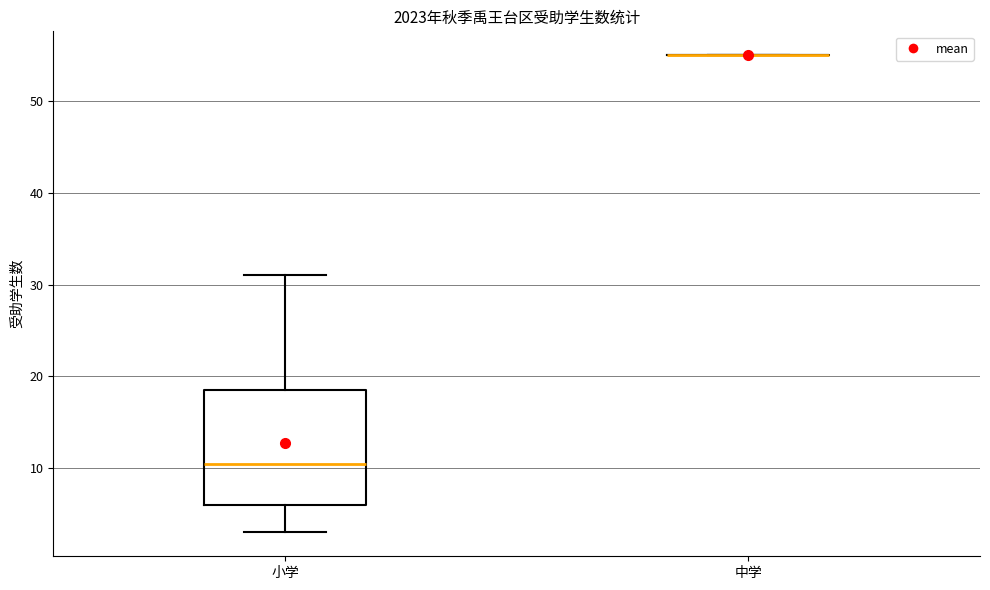

Where does the upper whisker of the box for 小学 end on the y-axis? The values are not printed on the chart, so give them approximately, as read against the axis.

31